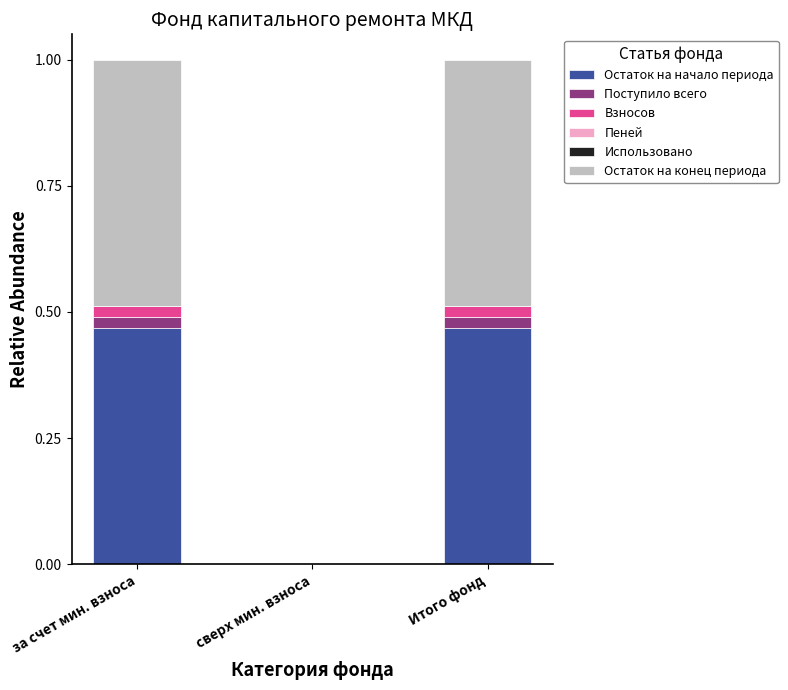

Count the Поступило всего values in the range 0 to 1.

3